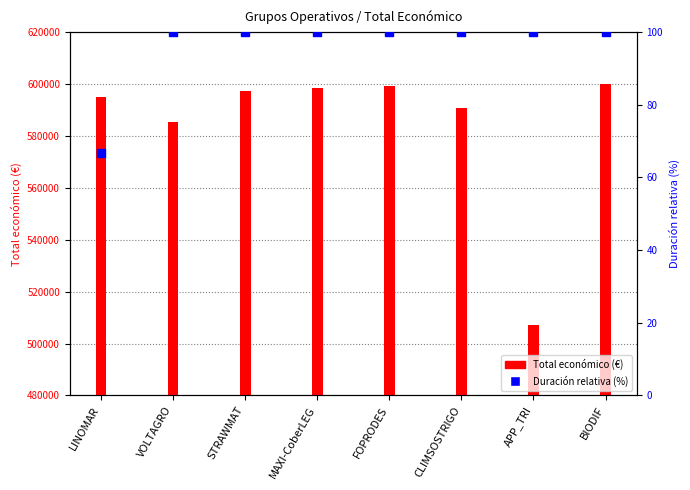

Which series has the largest Y range (max minus min)?

Total económico (€)